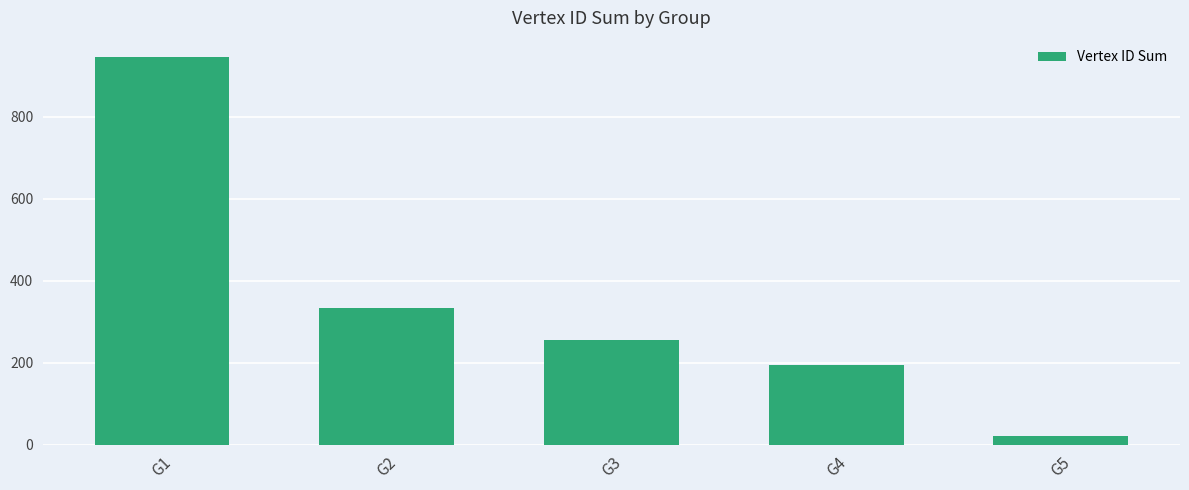

Which label corresponds to the smallest value in the chart?

G5